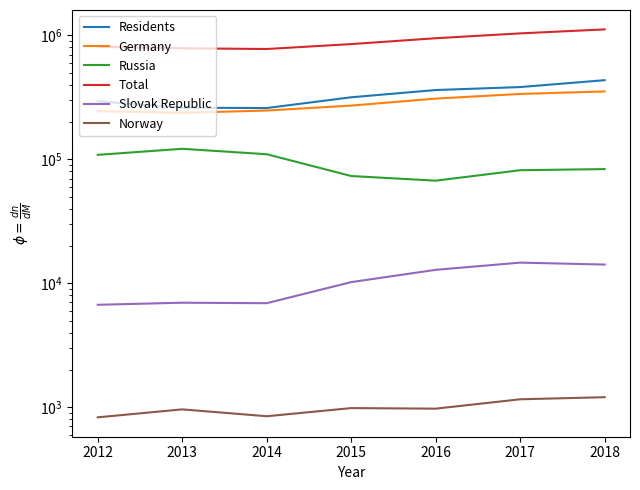

The Slovak Republic series shows 18587 at 2018. True or false?

False